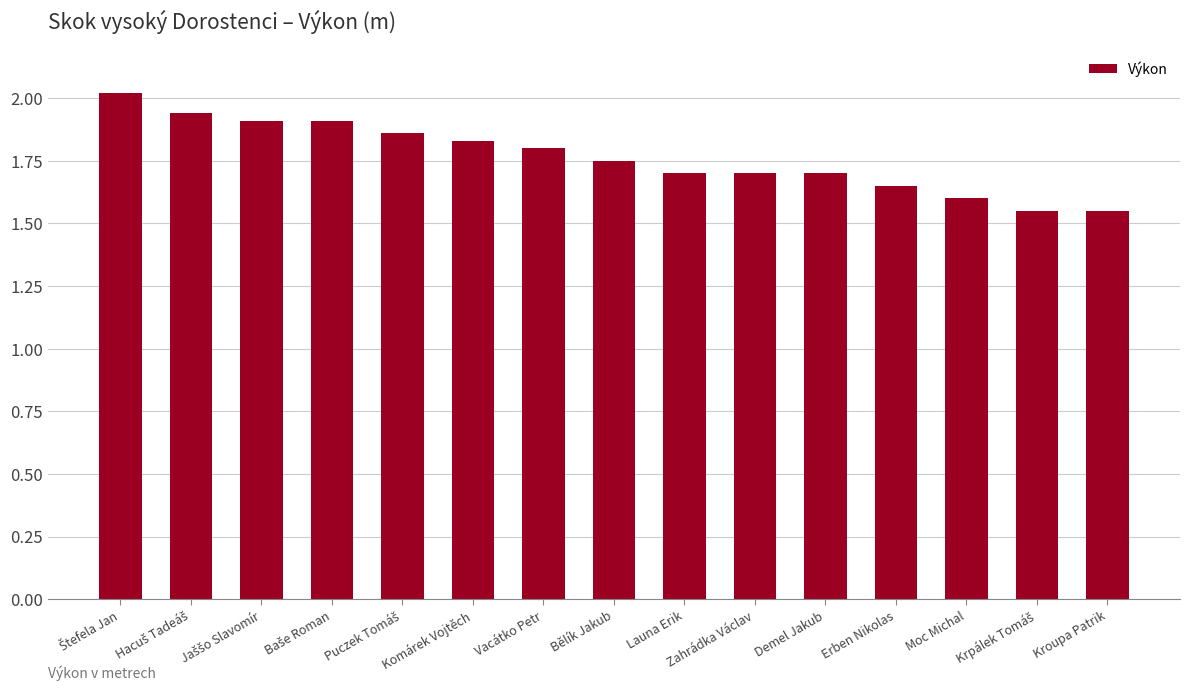

True or false: the data shows 2.9 at Erben Nikolas.

False